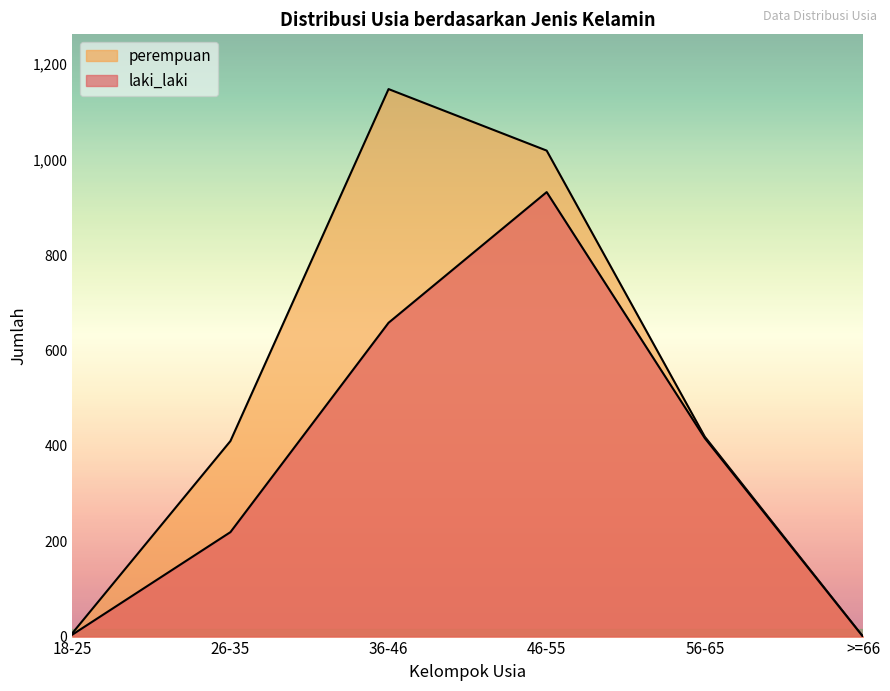

True or false: laki_laki has more than 2 points higher than both neighbors.

False